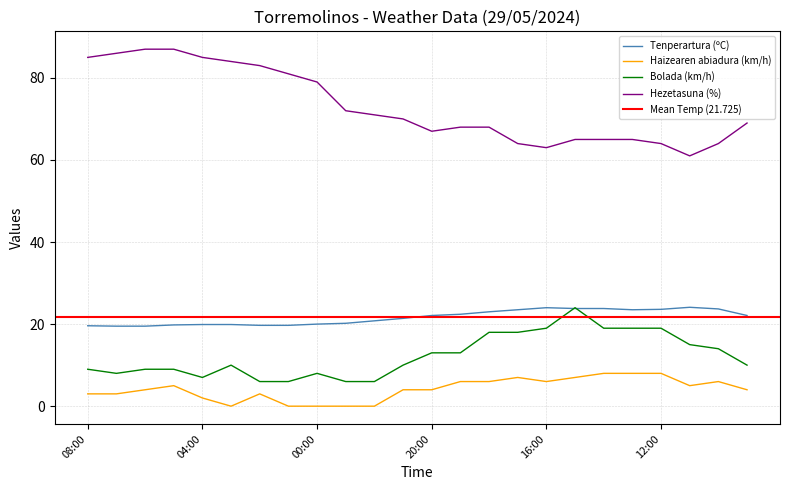

Which series has the largest total across all categories?

Hezetasuna (%)